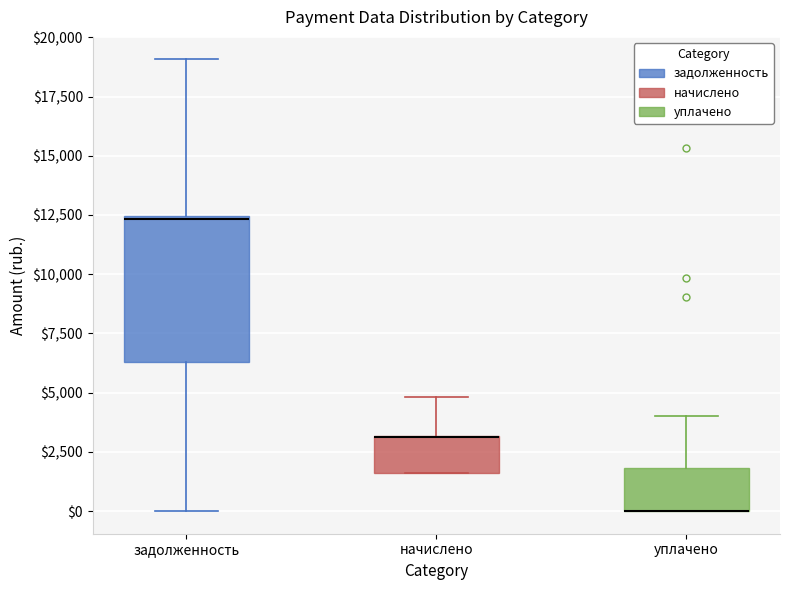

Comparing the boxes themselves (not the whiskers), which one is the tallest?

задолженность